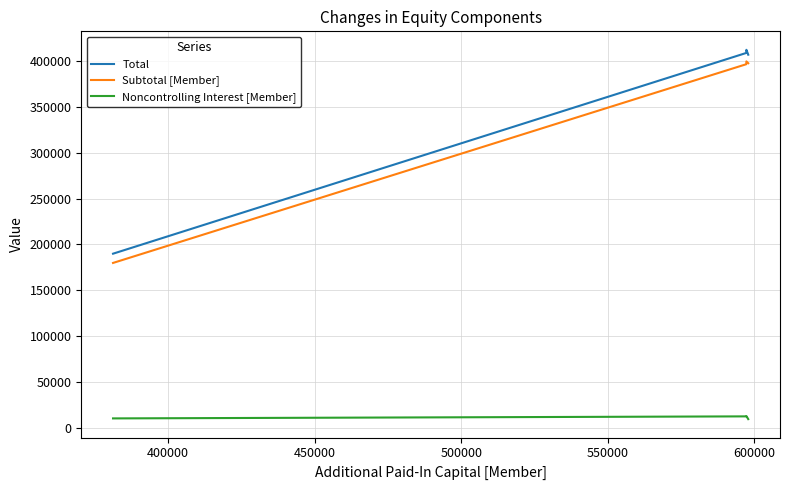

What is the highest value of the Noncontrolling Interest [Member] series?

12651